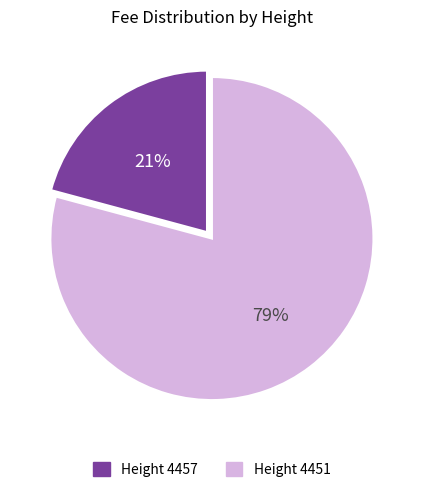

Which slice is the largest?

Height 4451